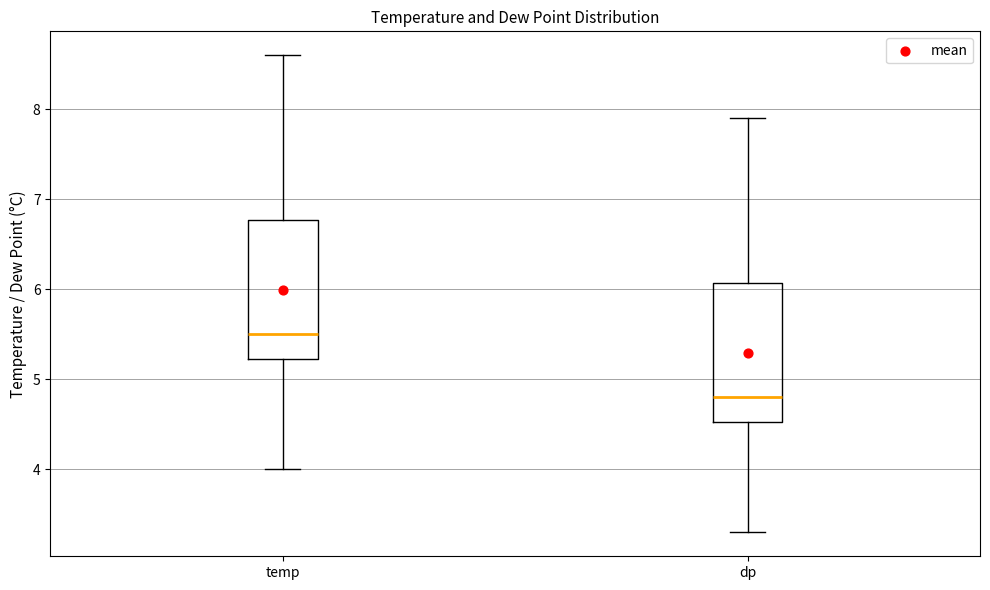

Reading left to right, read every box against the y-axis: the position of its median line, the range the box covers, and the ends of its whiskers. The values are not printed on the chart, so give them approximately, as read against the axis.

temp: median 5.5, box 5.2 to 6.8, whiskers 4.0 to 8.6
dp: median 4.8, box 4.5 to 6.1, whiskers 3.3 to 7.9